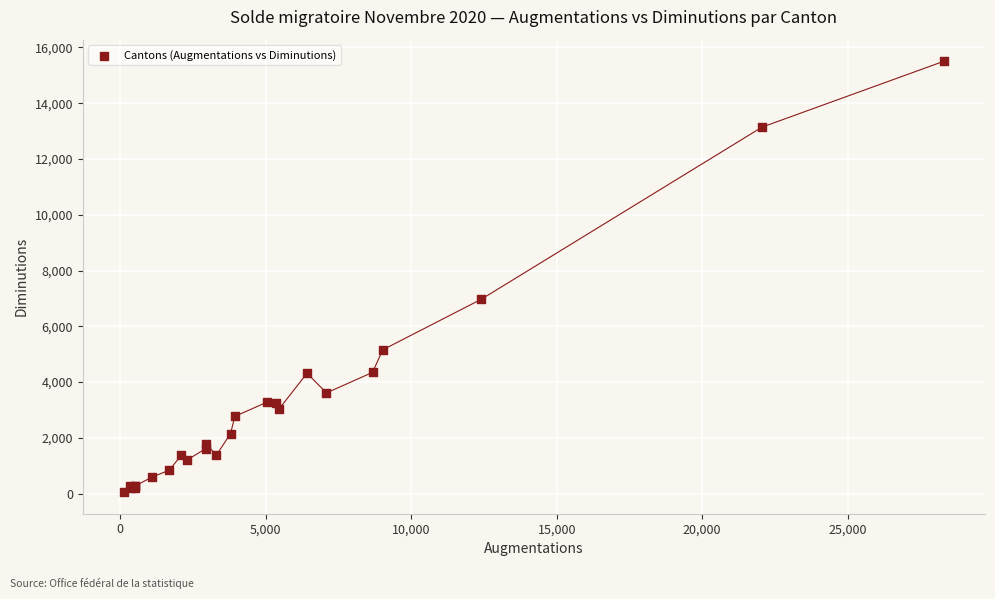

What Y value in the scatter plot is closest to 7779?

6974